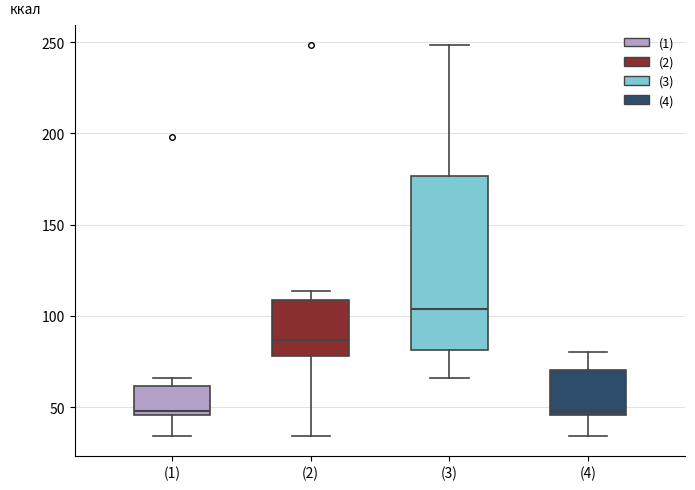

Comparing the boxes themselves (not the whiskers), which one is the tallest?

(3)